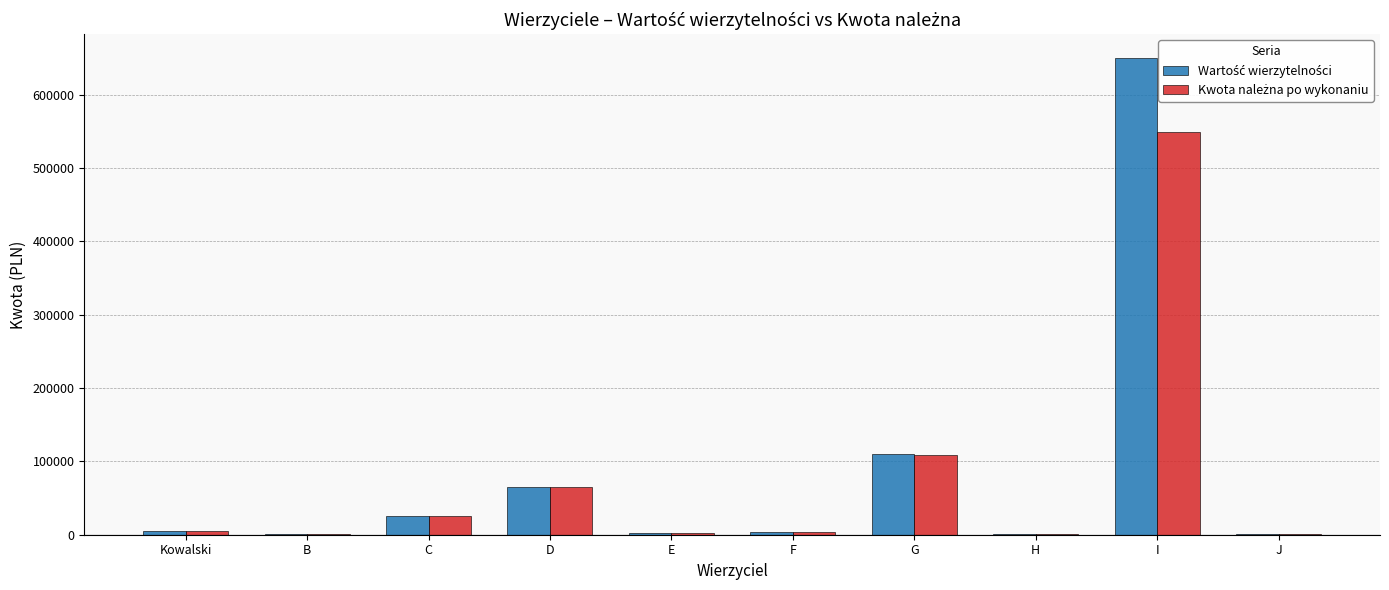

What is the maximum value shown in the chart?

650000